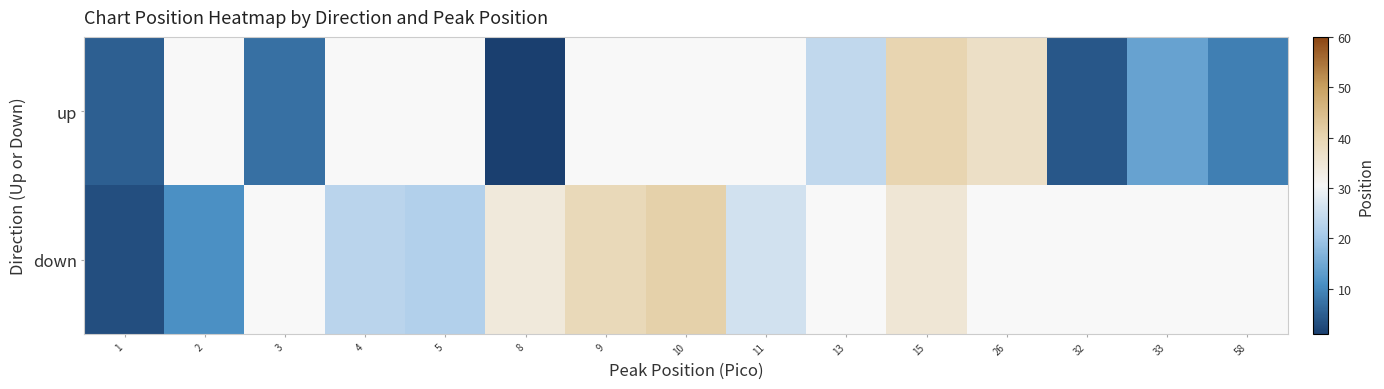

Which category has the lowest value across all series?

8